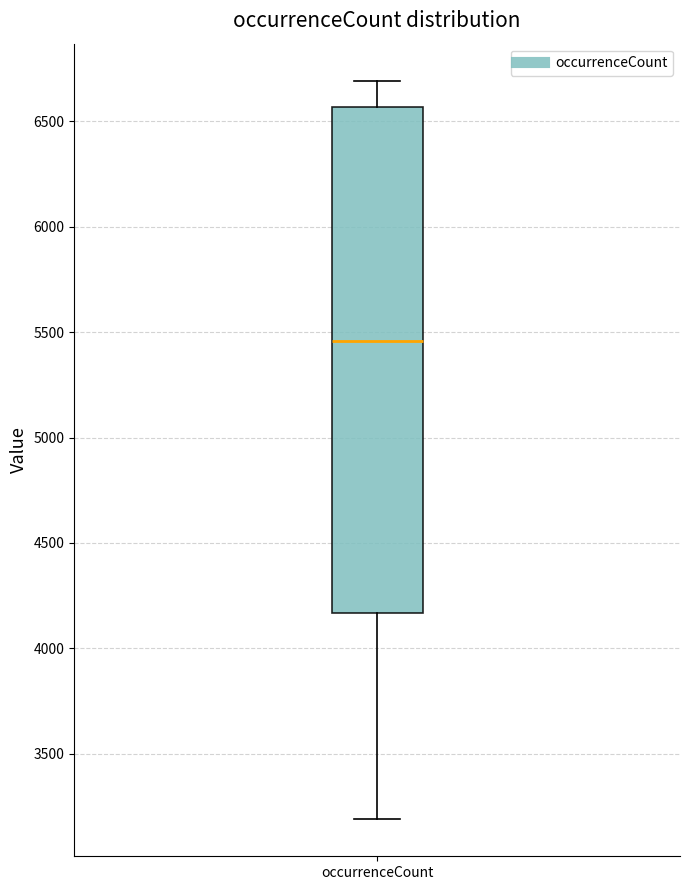

Where is the lower edge of the box for occurrenceCount on the y-axis? The values are not printed on the chart, so give them approximately, as read against the axis.

4150